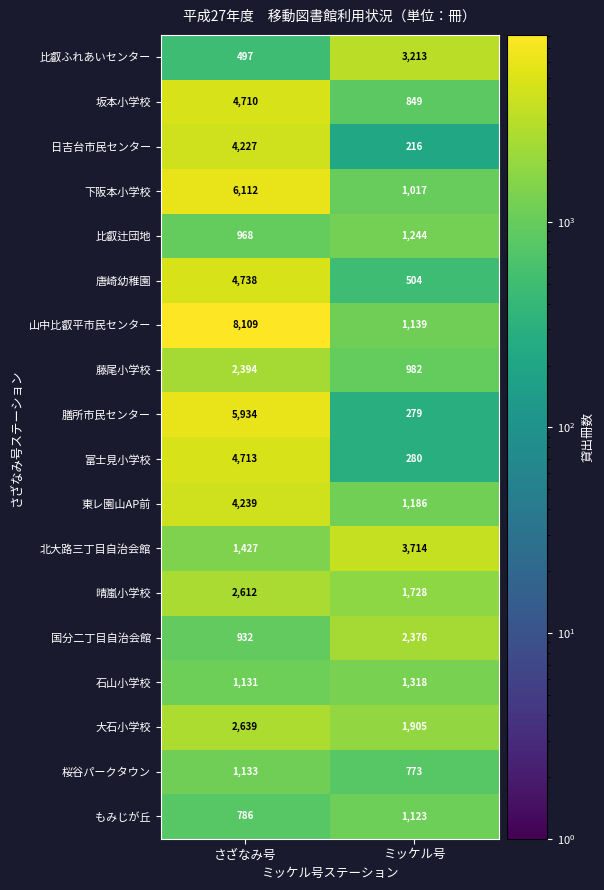

List the series in order of their peak value, highest first.

山中比叡平市民センター, 下阪本小学校, 膳所市民センター, 唐崎幼稚園, 富士見小学校, 坂本小学校, 東レ園山AP前, 日吉台市民センター, 北大路三丁目自治会館, 比叡ふれあいセンター, 大石小学校, 晴嵐小学校, 藤尾小学校, 国分二丁目自治会館, 石山小学校, 比叡辻団地, 桜谷パークタウン, もみじが丘